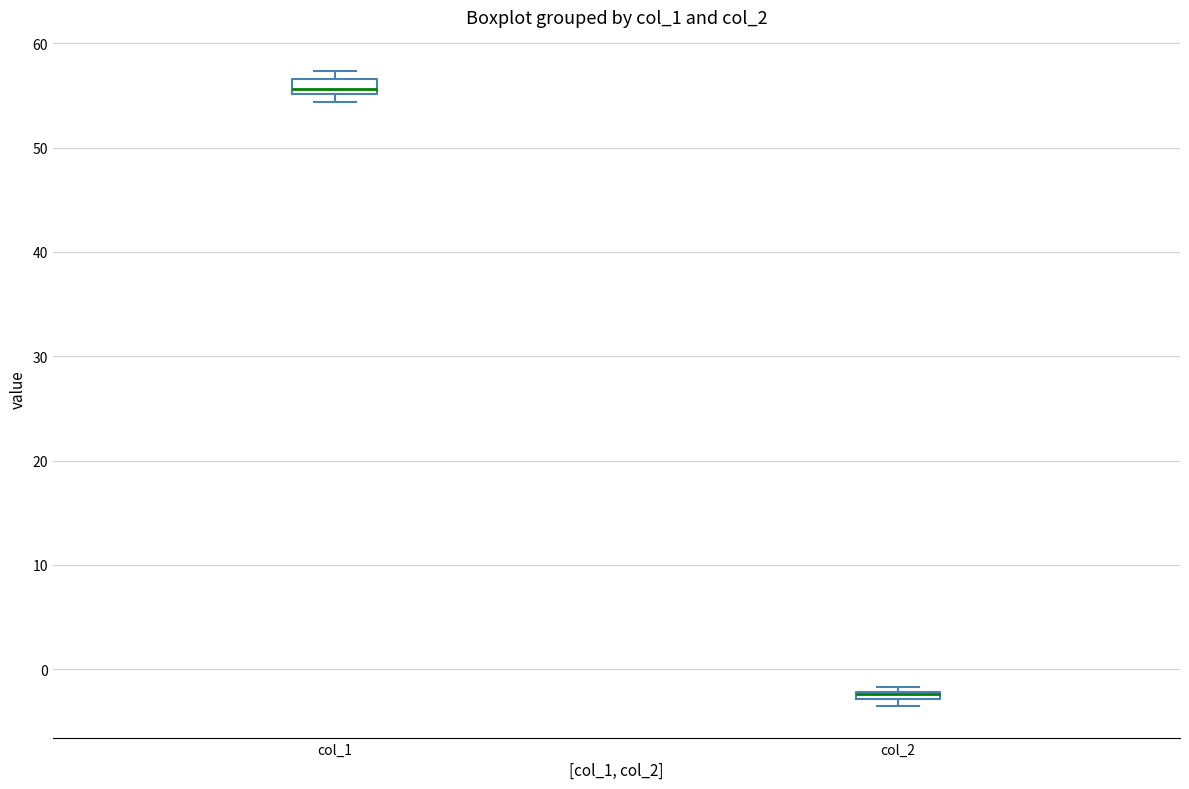

Where does the median line of the box for col_1 sit on the y-axis? The values are not printed on the chart, so give them approximately, as read against the axis.

56